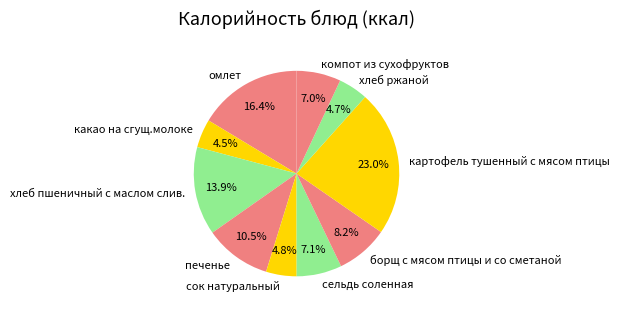

Count the number of slices in the pie.

10